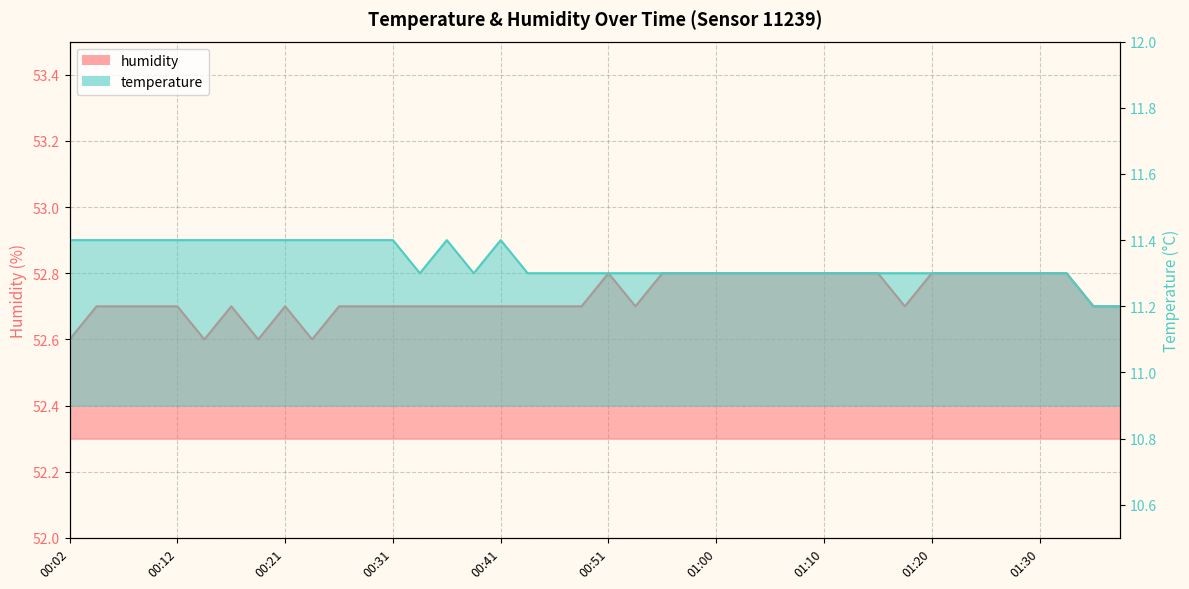

What is the value of the temperature point at the 37th from the left?

11.3